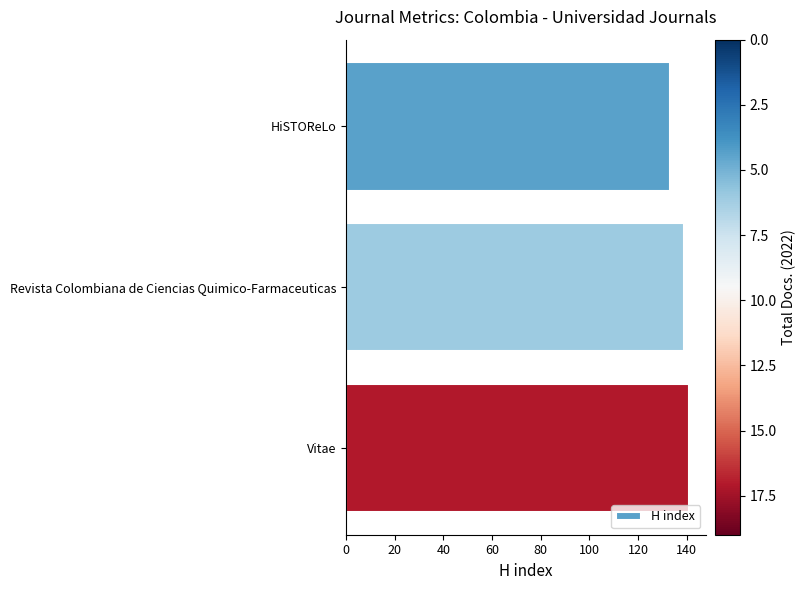

How many values are between 133 and 141?

3